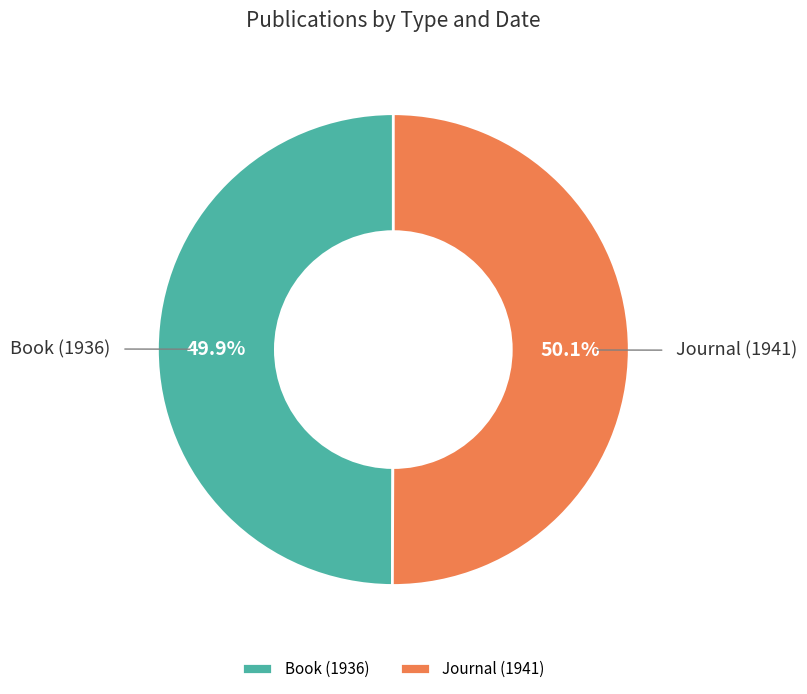

To the nearest percent, what is the combined percentage of Book (1936) and Journal (1941)?

100%